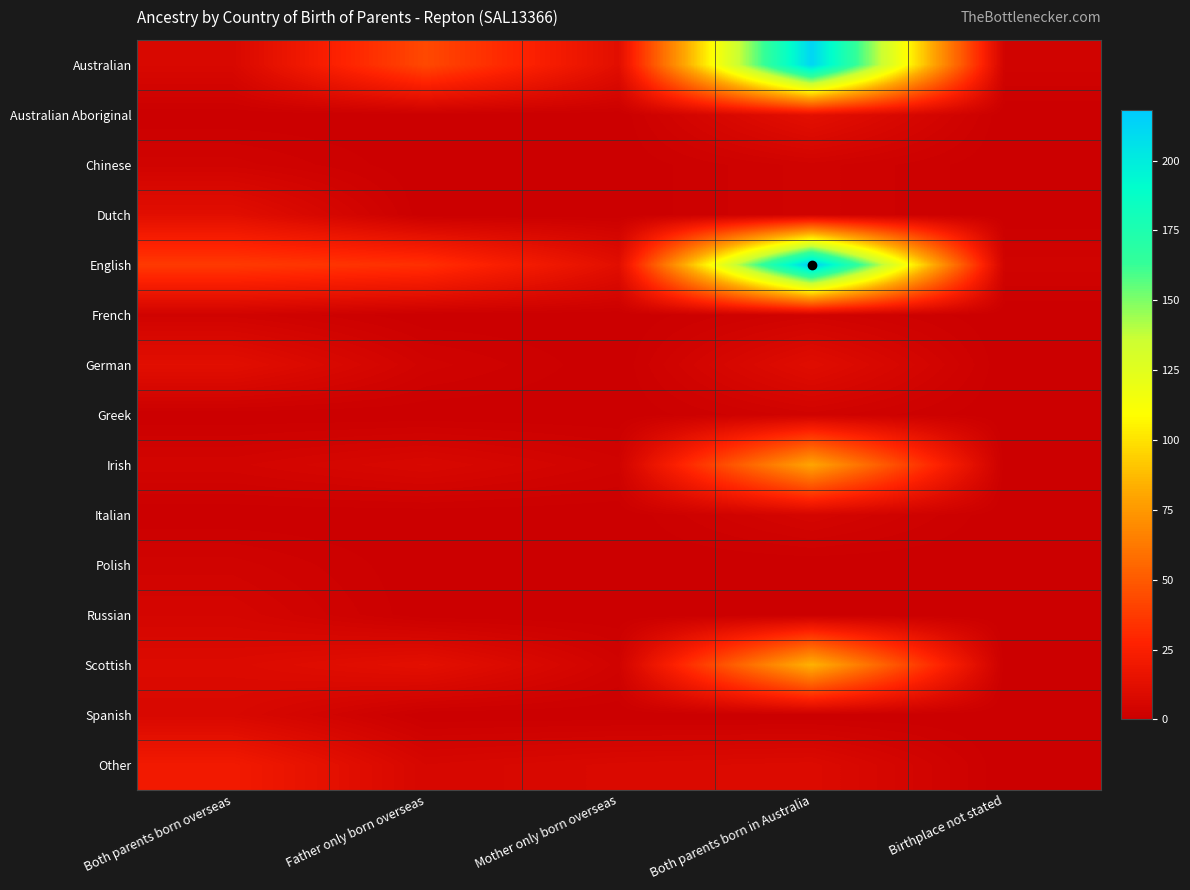

Reading left to right, list all the values displayed in this chart.

Australian: Both parents born overseas=7	Father only born overseas=43	Mother only born overseas=12	Both parents born in Australia=212	Birthplace not stated=3
Australian Aboriginal: Both parents born overseas=0	Father only born overseas=0	Mother only born overseas=0	Both parents born in Australia=13	Birthplace not stated=0
Chinese: Both parents born overseas=3	Father only born overseas=0	Mother only born overseas=0	Both parents born in Australia=3	Birthplace not stated=0
Dutch: Both parents born overseas=12	Father only born overseas=0	Mother only born overseas=0	Both parents born in Australia=3	Birthplace not stated=0
English: Both parents born overseas=37	Father only born overseas=33	Mother only born overseas=12	Both parents born in Australia=218	Birthplace not stated=3
French: Both parents born overseas=3	Father only born overseas=0	Mother only born overseas=0	Both parents born in Australia=3	Birthplace not stated=0
German: Both parents born overseas=12	Father only born overseas=3	Mother only born overseas=0	Both parents born in Australia=11	Birthplace not stated=0
Greek: Both parents born overseas=0	Father only born overseas=0	Mother only born overseas=0	Both parents born in Australia=3	Birthplace not stated=0
Irish: Both parents born overseas=4	Father only born overseas=7	Mother only born overseas=3	Both parents born in Australia=80	Birthplace not stated=0
Italian: Both parents born overseas=0	Father only born overseas=0	Mother only born overseas=0	Both parents born in Australia=5	Birthplace not stated=0
Polish: Both parents born overseas=3	Father only born overseas=0	Mother only born overseas=0	Both parents born in Australia=0	Birthplace not stated=0
Russian: Both parents born overseas=5	Father only born overseas=0	Mother only born overseas=0	Both parents born in Australia=0	Birthplace not stated=0
Scottish: Both parents born overseas=9	Father only born overseas=13	Mother only born overseas=3	Both parents born in Australia=85	Birthplace not stated=0
Spanish: Both parents born overseas=7	Father only born overseas=0	Mother only born overseas=0	Both parents born in Australia=0	Birthplace not stated=0
Other: Both parents born overseas=21	Father only born overseas=6	Mother only born overseas=8	Both parents born in Australia=9	Birthplace not stated=0